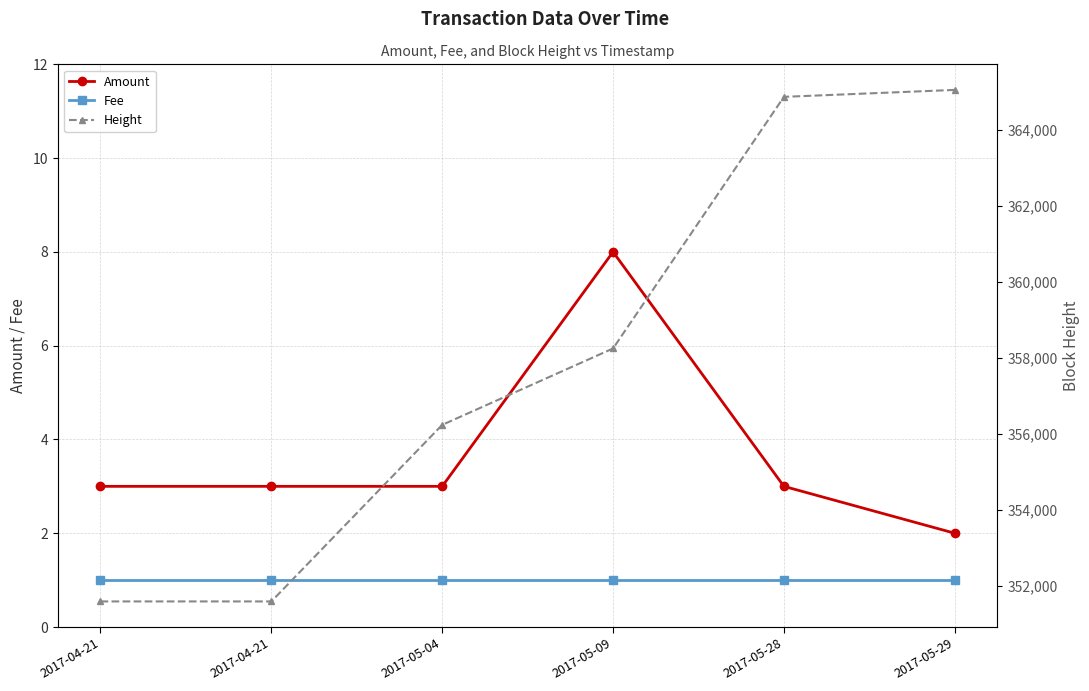

Reading left to right, extract all data points from this chart.

Amount: 2017-04-21=3	2017-04-21=3	2017-05-04=3	2017-05-09=8	2017-05-28=3	2017-05-29=2
Fee: 2017-04-21=1	2017-04-21=1	2017-05-04=1	2017-05-09=1	2017-05-28=1	2017-05-29=1
Height: 2017-04-21=351581	2017-04-21=351581	2017-05-04=356235	2017-05-09=358249	2017-05-28=364881	2017-05-29=365064